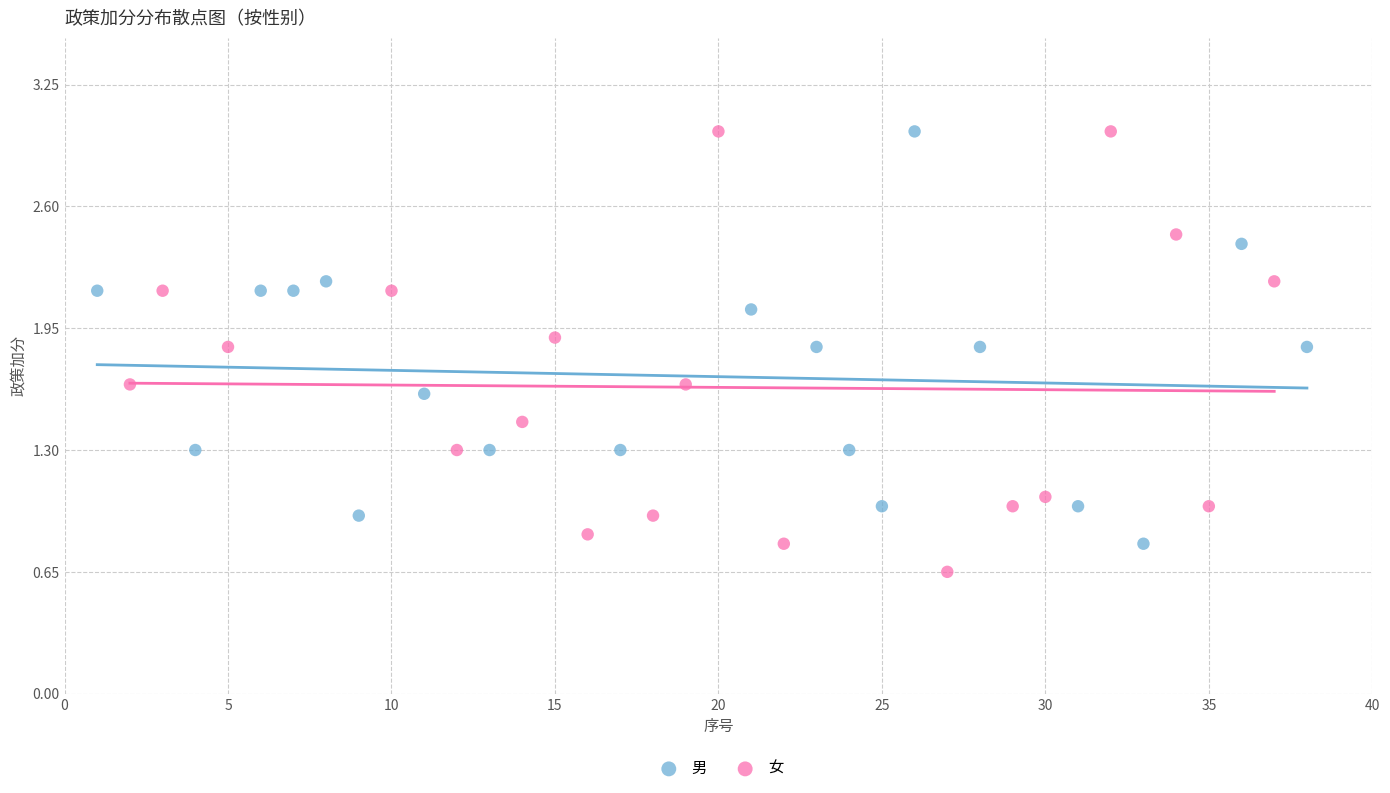

Which series has the largest Y range (max minus min)?

女